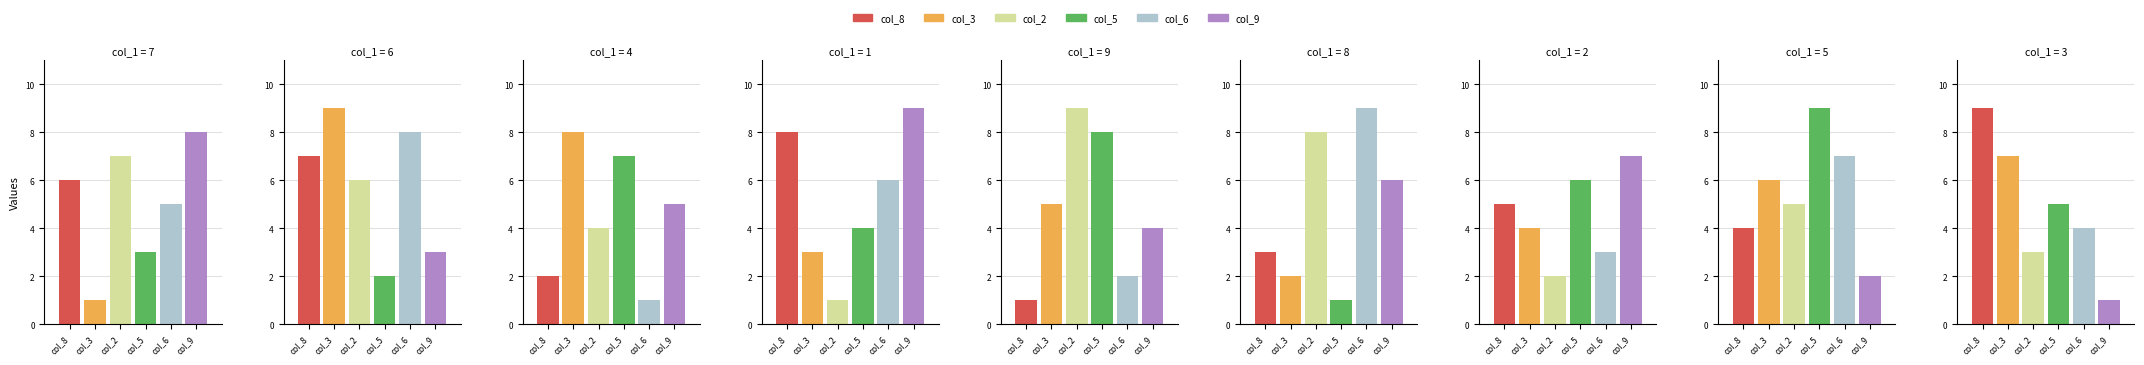

What is the sum of the col_6 values at 8 and 4?

10